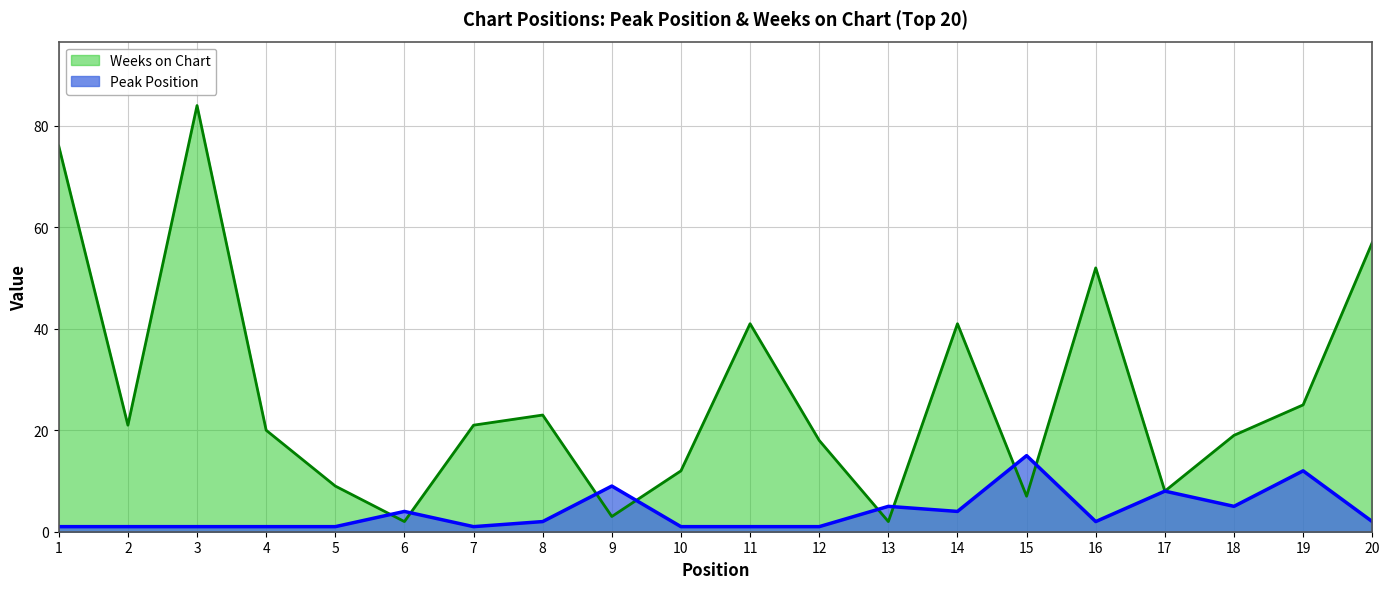

At which category does the chart reach its peak across all series?

3